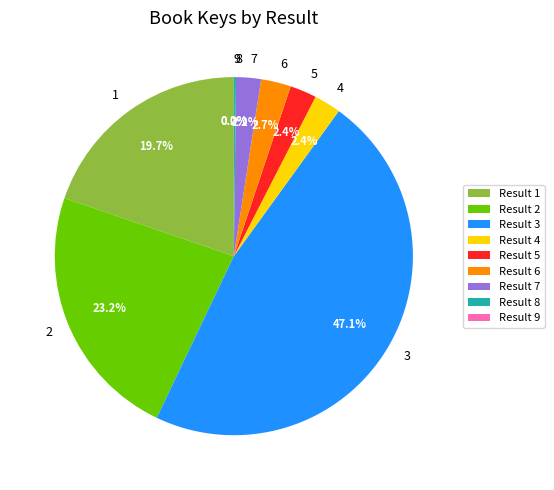

Between Result 1 and Result 2, which is larger?

Result 2